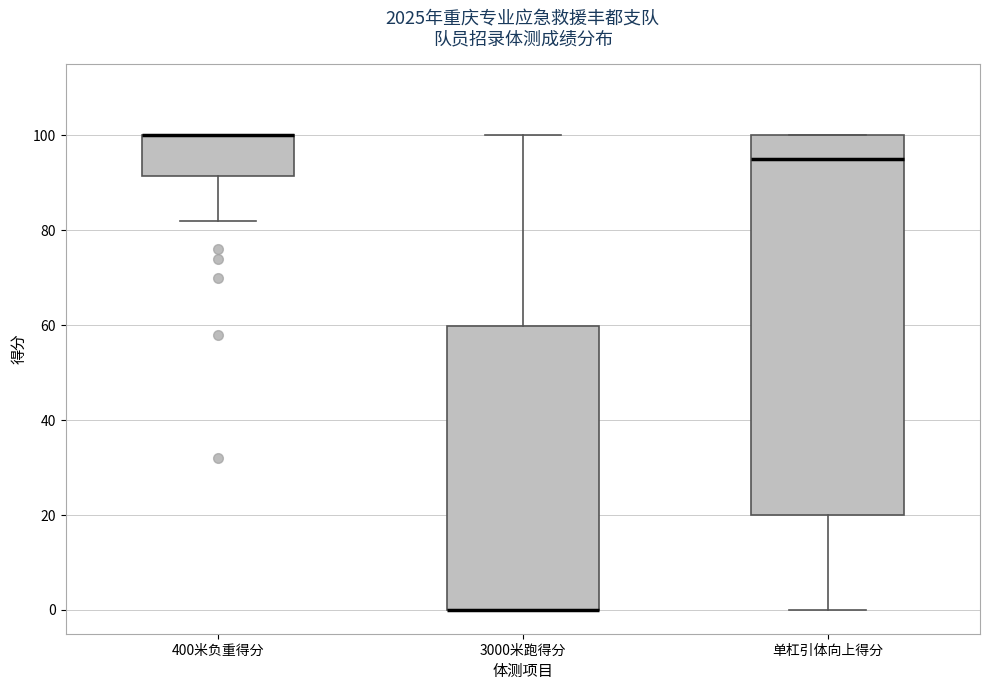

Reading left to right, transcribe this box plot: for each box, give where its median line is, the range the box spans, and where its two whiskers end, as read against the y-axis. The values are not printed on the chart, so give them approximately, as read against the axis.

400米负重得分: median 100 (drawn on the box's upper edge), box 92 to 100, whiskers 82 to 100
3000米跑得分: median 0 (drawn on the box's lower edge), box 0 to 60, whiskers 0 to 100
单杠引体向上得分: median 96, box 20 to 100, whiskers 0 to 100